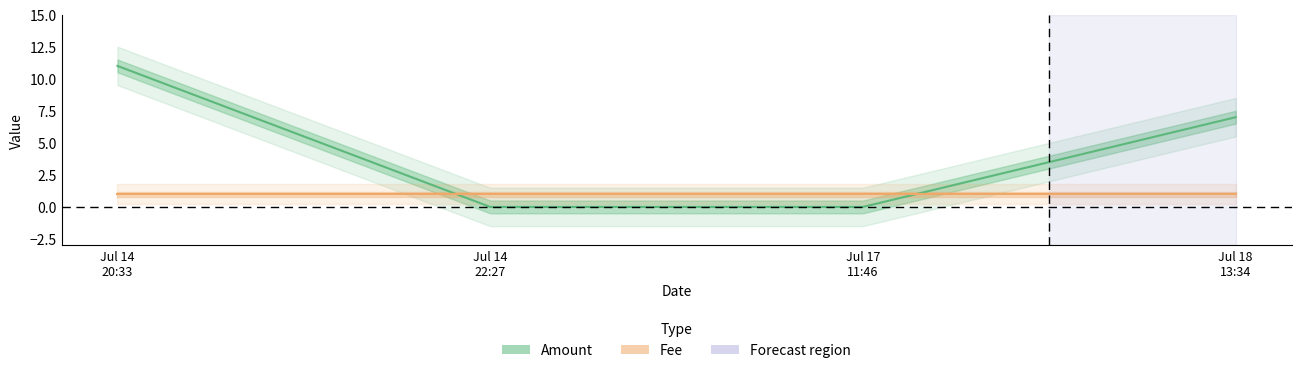

What is the value of the 4th point from the left?

7